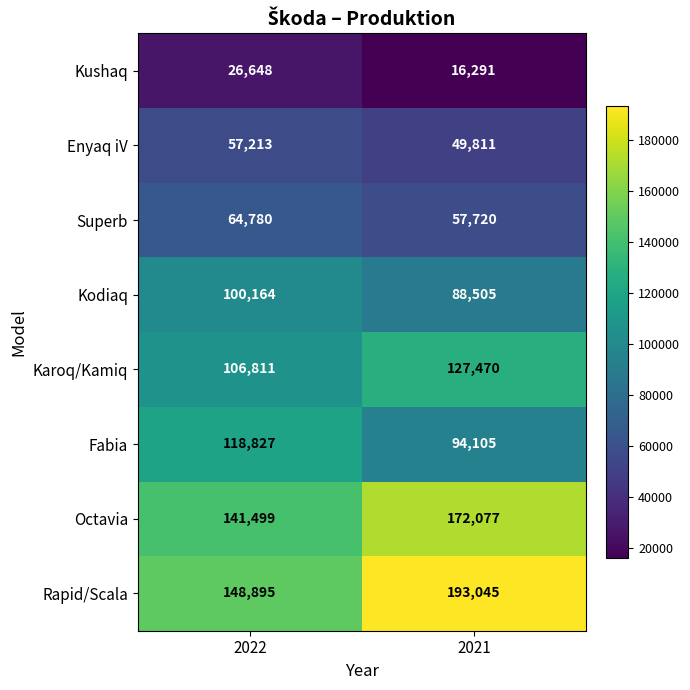

Which series has the largest range (max minus min)?

Rapid/Scala